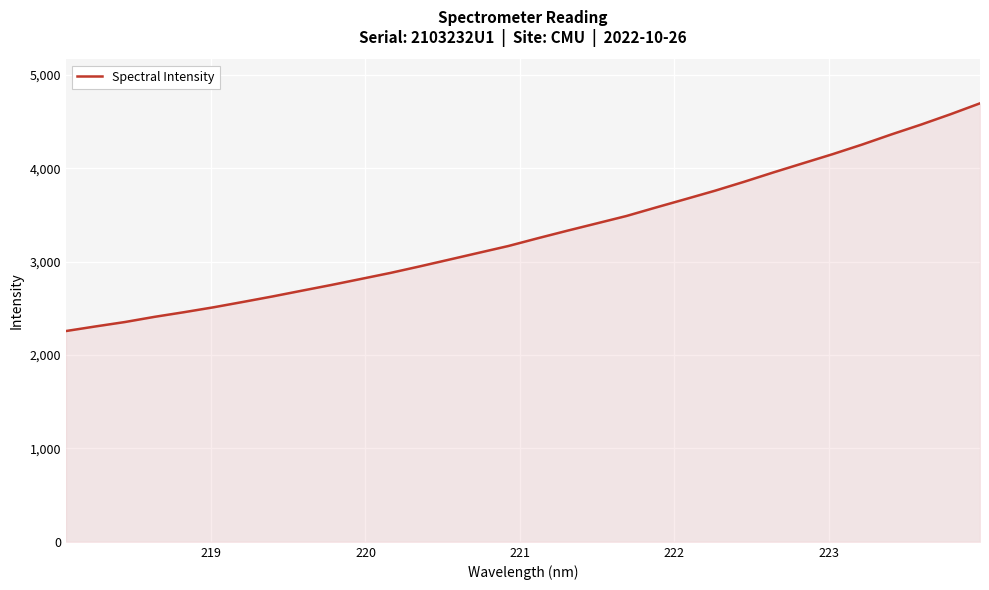

What is the greatest value displayed?

4696.8